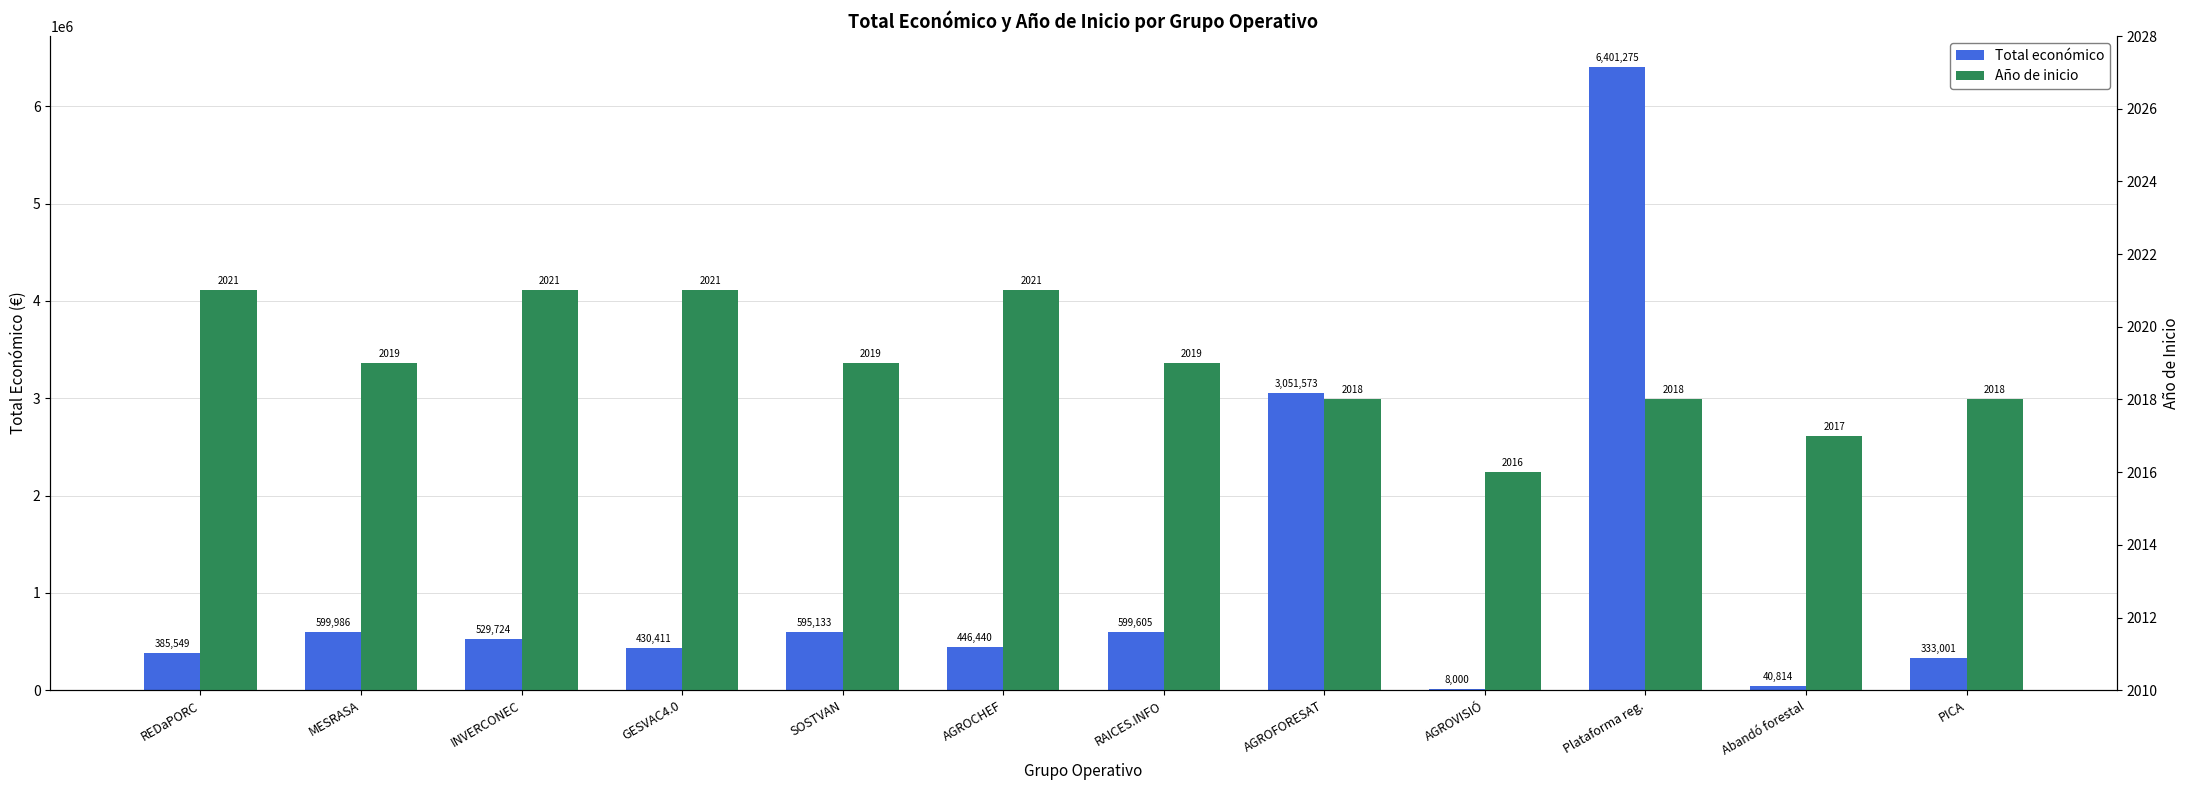

Reading right to left, list all the values displayed in this chart.

Total económico: PICA=333001	Abandó forestal=40814	Plataforma reg.=6401275	AGROVISIÓ=8000	AGROFORESAT=3051573	RAICES.INFO=599605	AGROCHEF=446440	SOSTVAN=595133	GESVAC4.0=430411	INVERCONEC=529724	MESRASA=599986	REDaPORC=385549
Año de inicio: PICA=2018	Abandó forestal=2017	Plataforma reg.=2018	AGROVISIÓ=2016	AGROFORESAT=2018	RAICES.INFO=2019	AGROCHEF=2021	SOSTVAN=2019	GESVAC4.0=2021	INVERCONEC=2021	MESRASA=2019	REDaPORC=2021